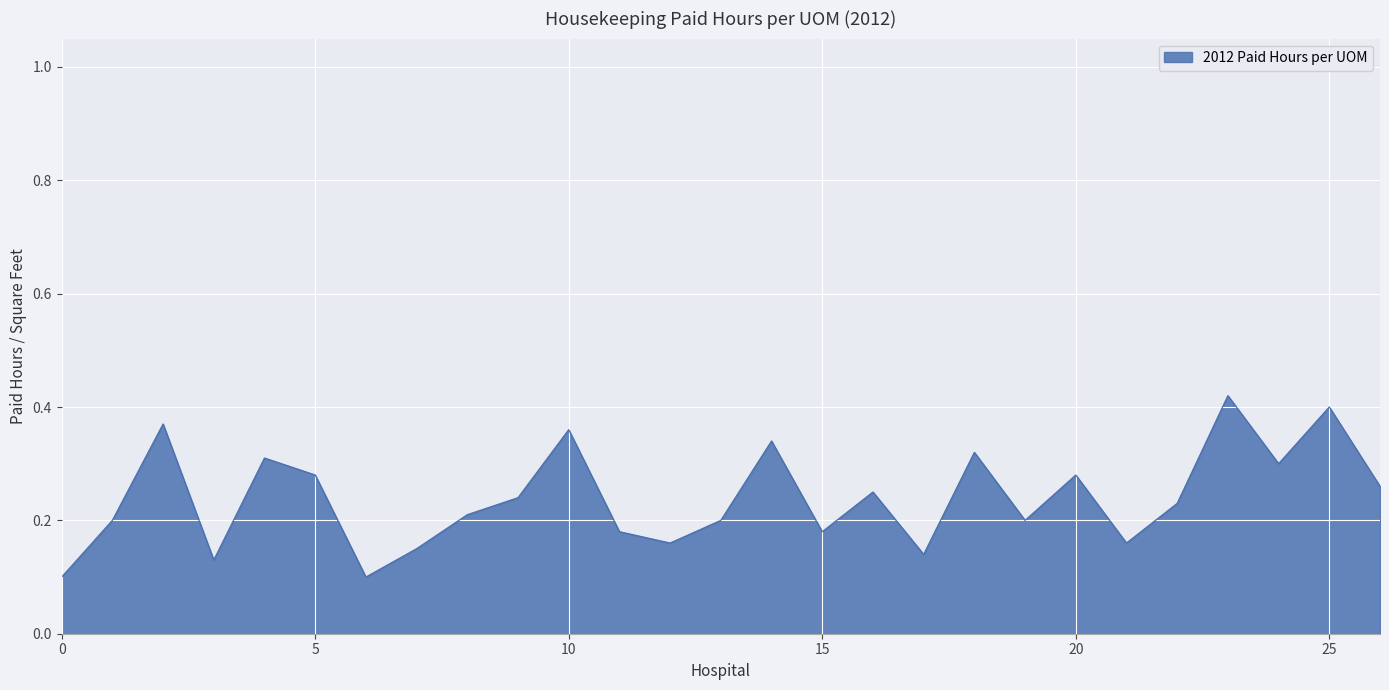

The chart shows a value of 0.3 at 15. True or false?

False